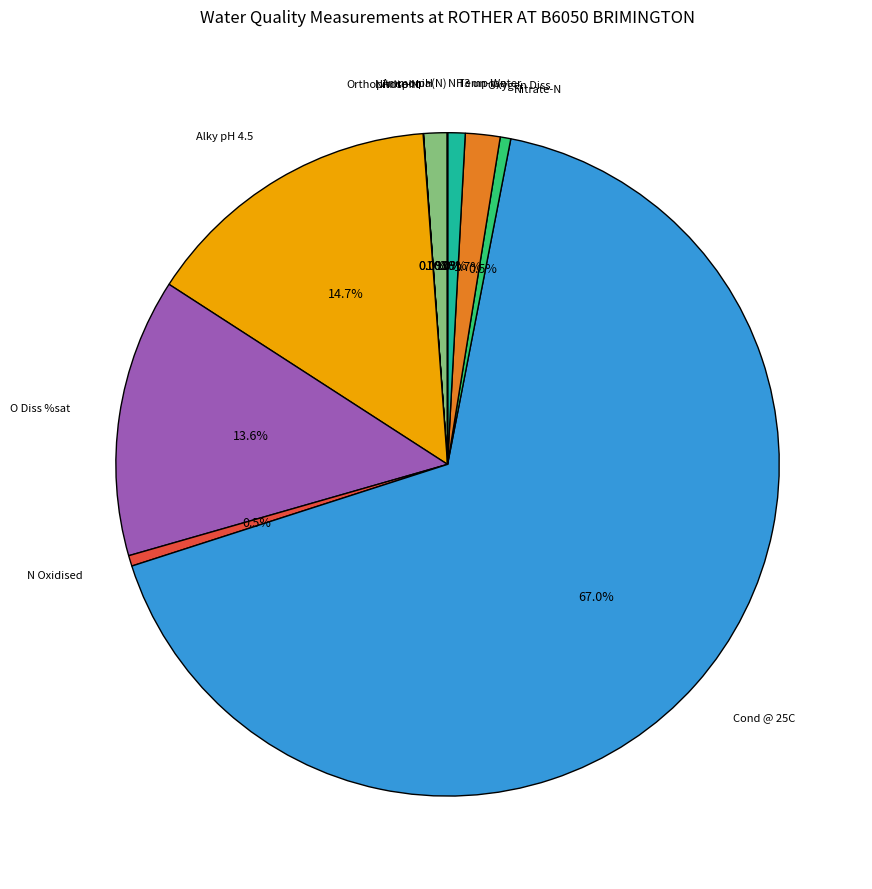

Is there a majority slice in this chart?

Yes